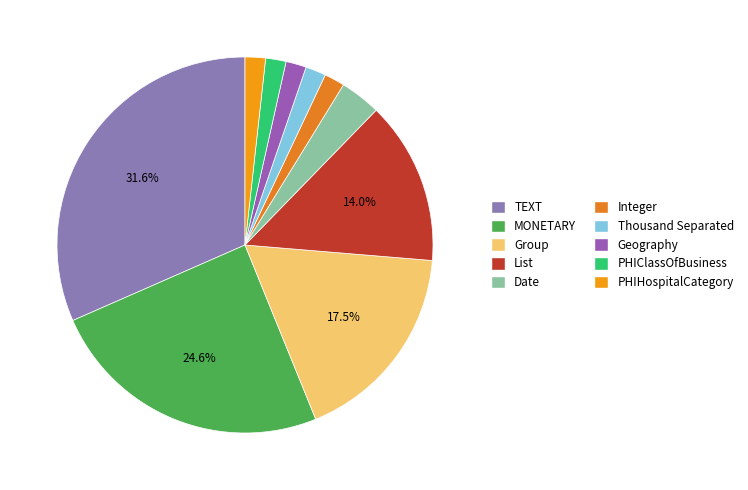

Rank the categories by value from lowest to highest.

Integer, Thousand Separated, Geography, PHIClassOfBusiness, PHIHospitalCategory, Date, List, Group, MONETARY, TEXT